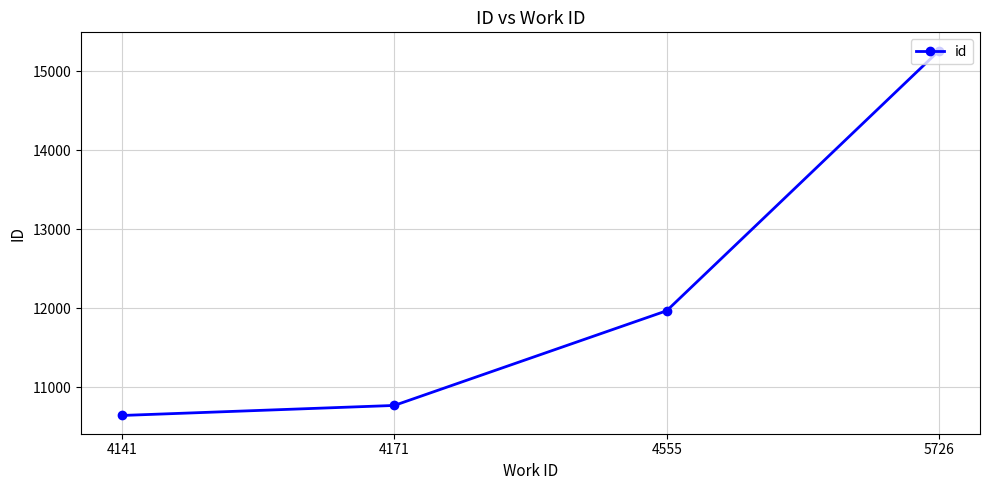

Approximately how many times larger is the value at 4555 compared to 4171?

1.1